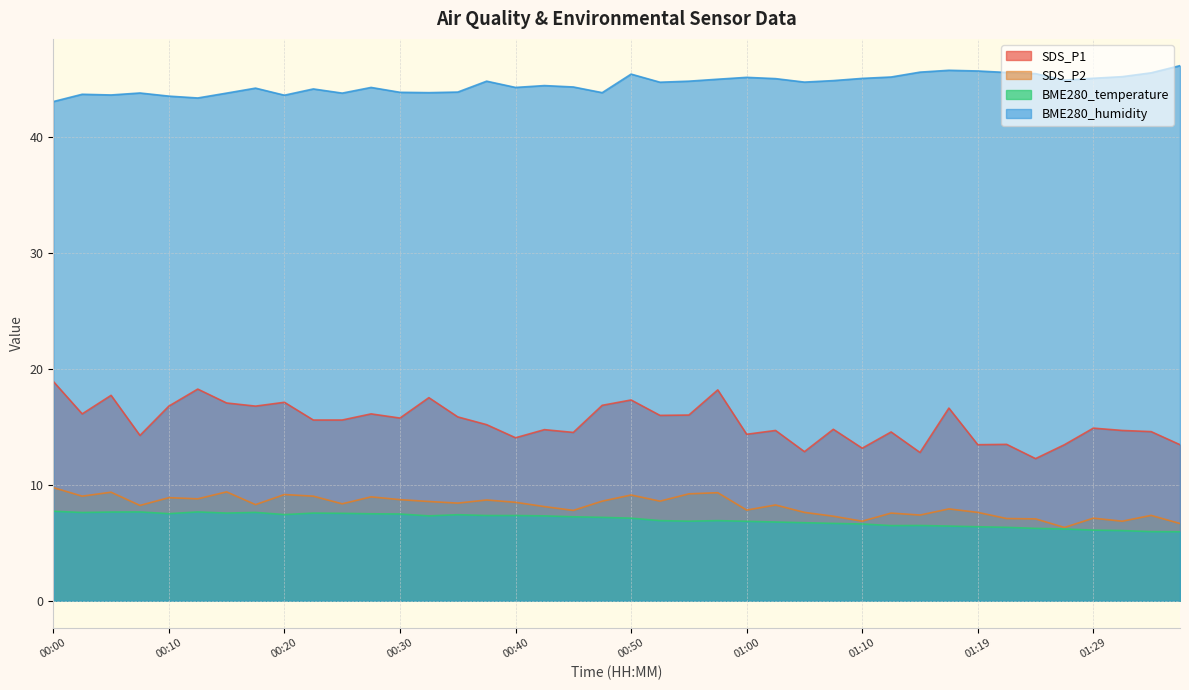

True or false: SDS_P2 and SDS_P1 cross at least once.

False